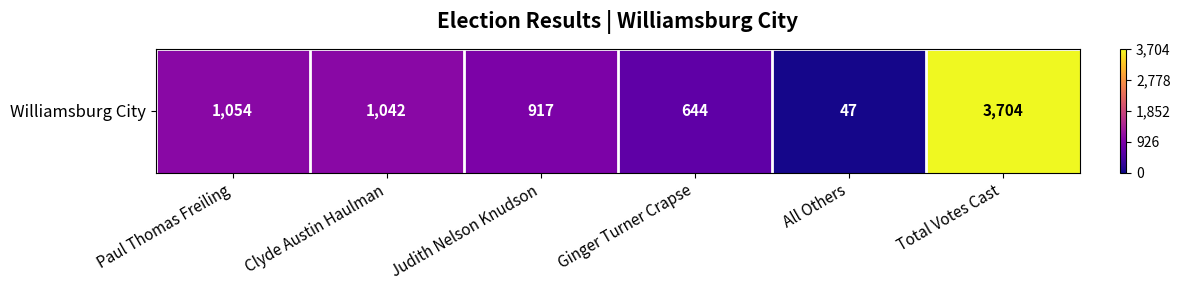

True or false: the data shows 372 at Judith Nelson Knudson.

False